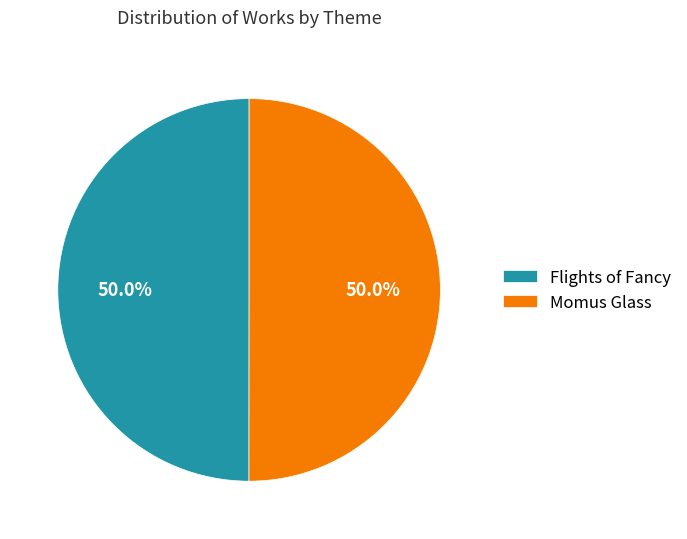

To the nearest percent, what is the combined percentage of Flights of Fancy and Momus Glass?

100%